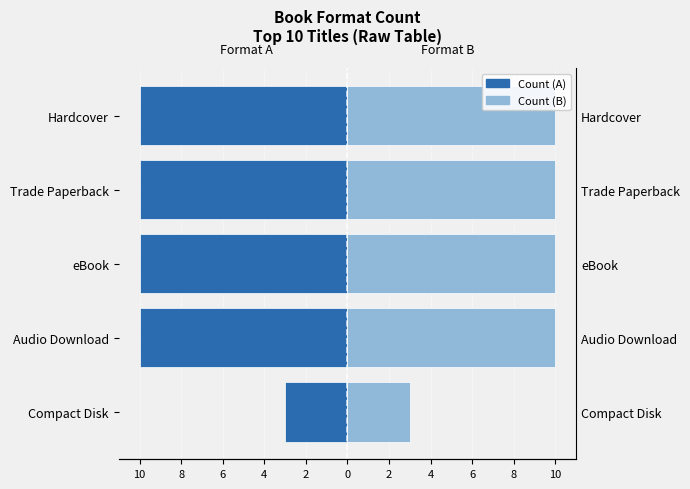

Which series has the largest range (max minus min)?

Count (left)